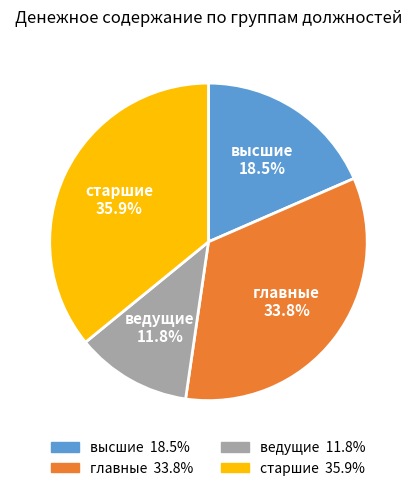

Is there a majority slice in this chart?

No